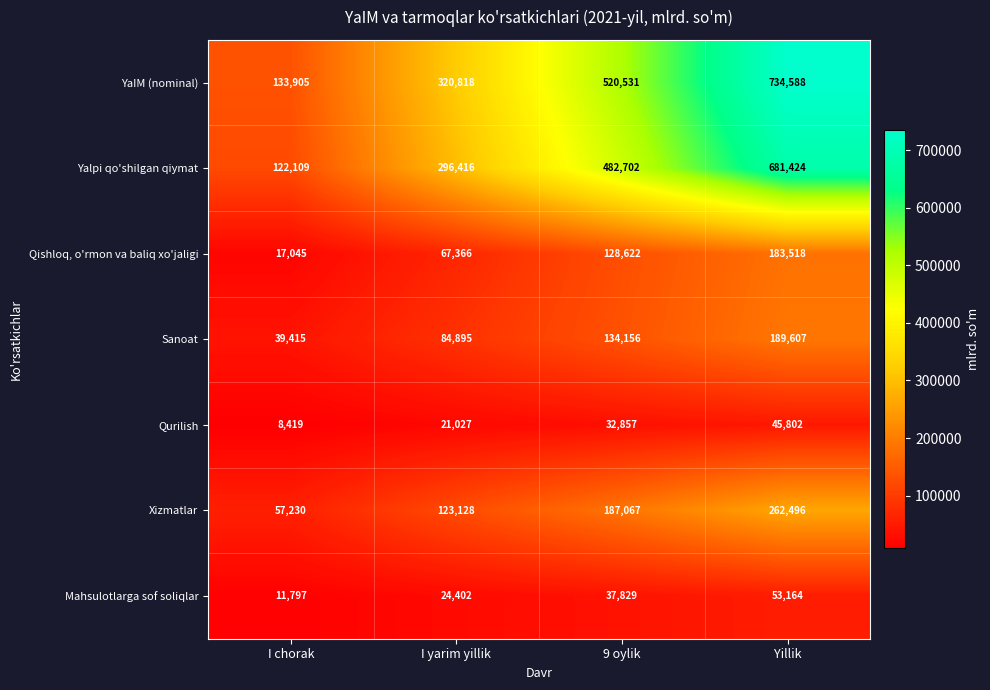

The YaIM (nominal) series shows 133905 at I chorak. True or false?

True